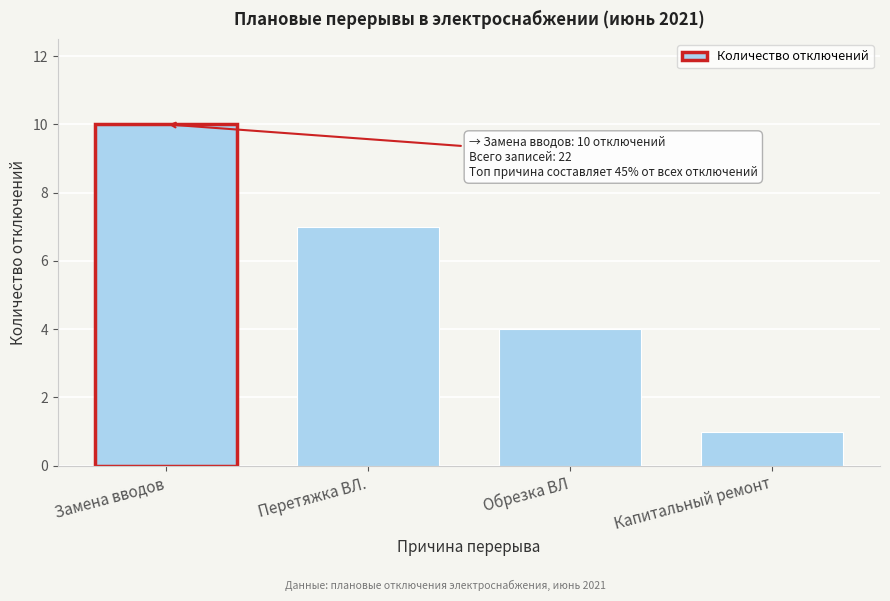

Reading left to right, extract all data points from this chart.

Замена вводов=10	Перетяжка ВЛ.=7	Обрезка ВЛ=4	Капитальный ремонт=1